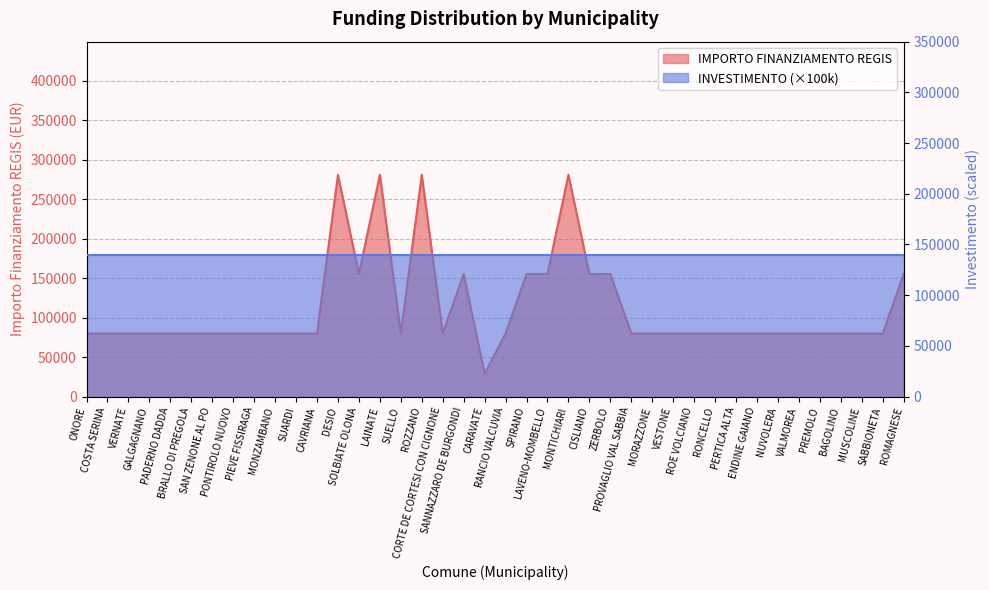

Where does the data first go above 79922?

DESIO